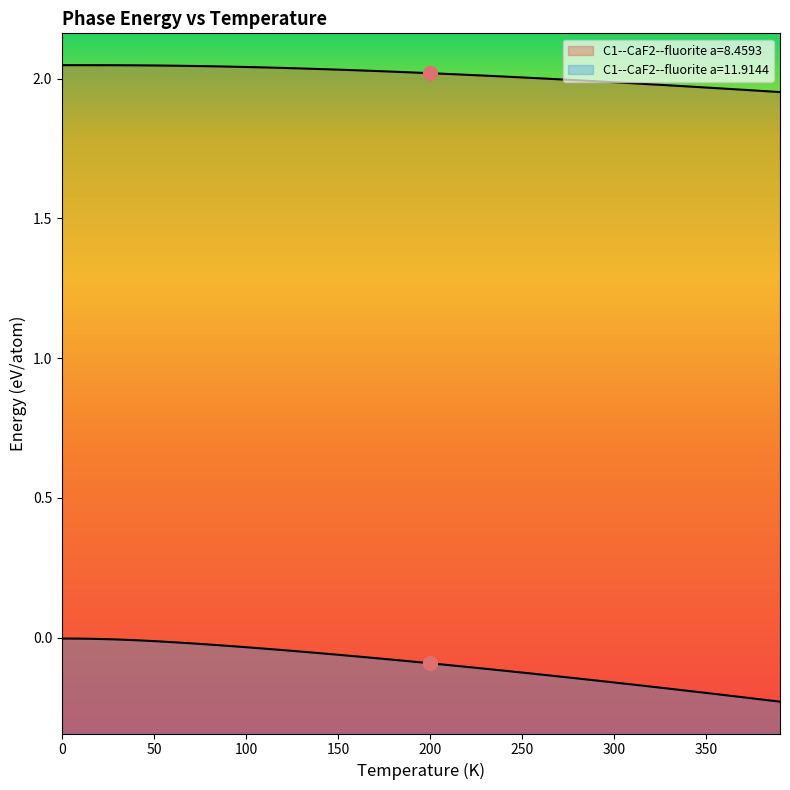

Does the chart have visible grid lines?

No